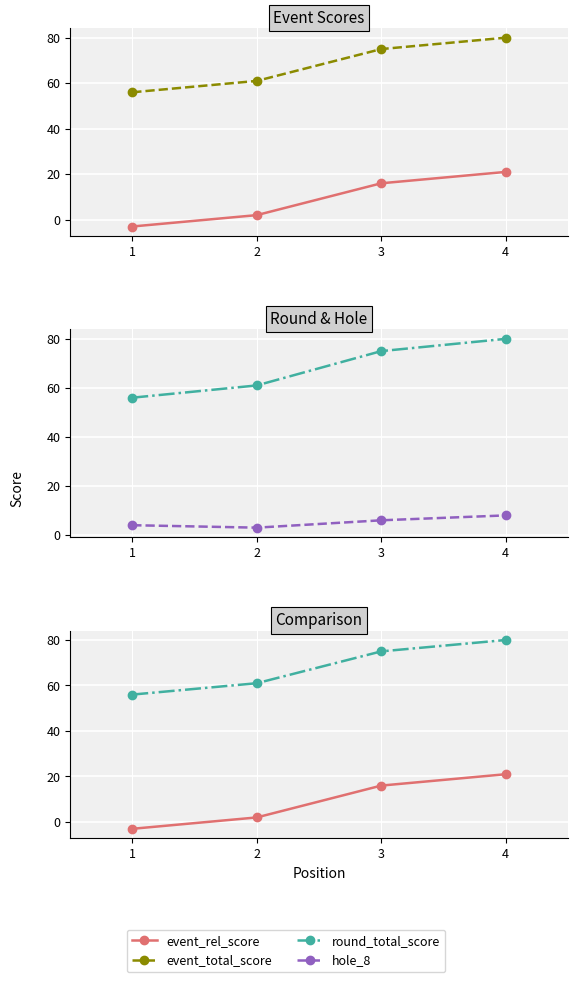

The hole_8 series shows 4 at 3. True or false?

False